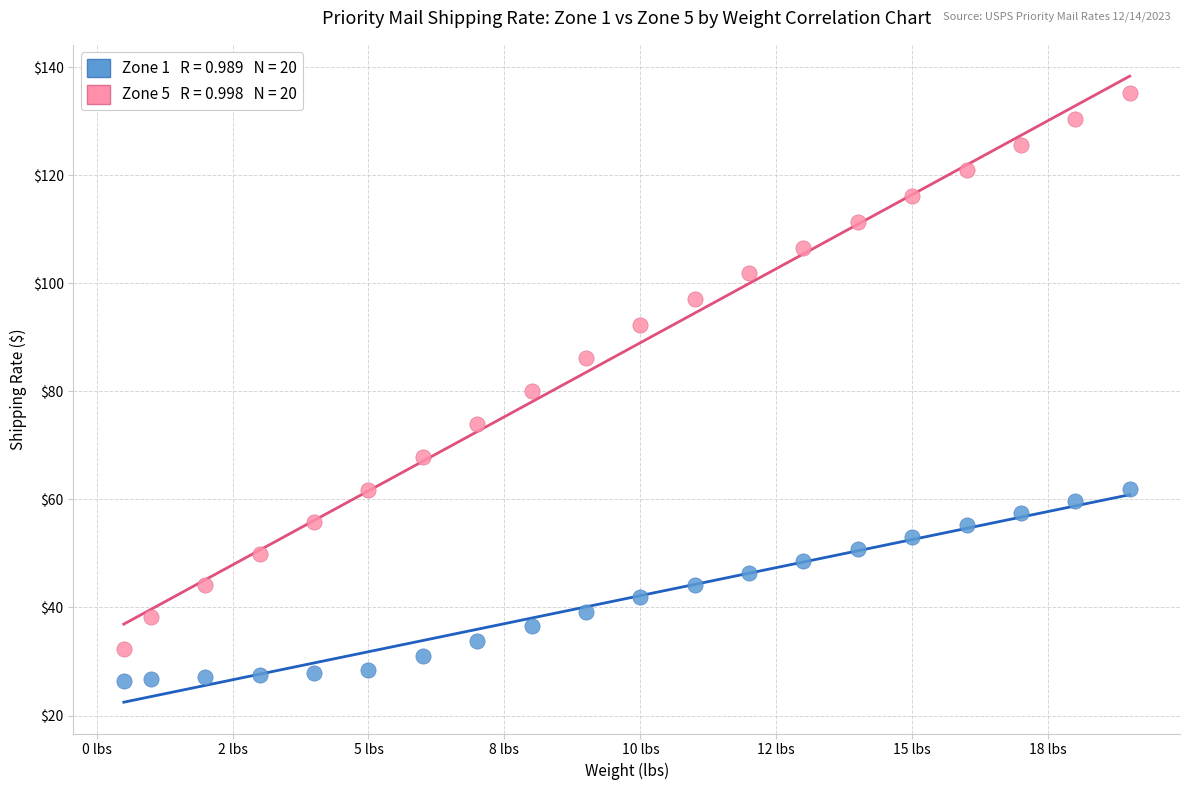

Across all data points, what is the range of Y values (max minus min)?

108.8